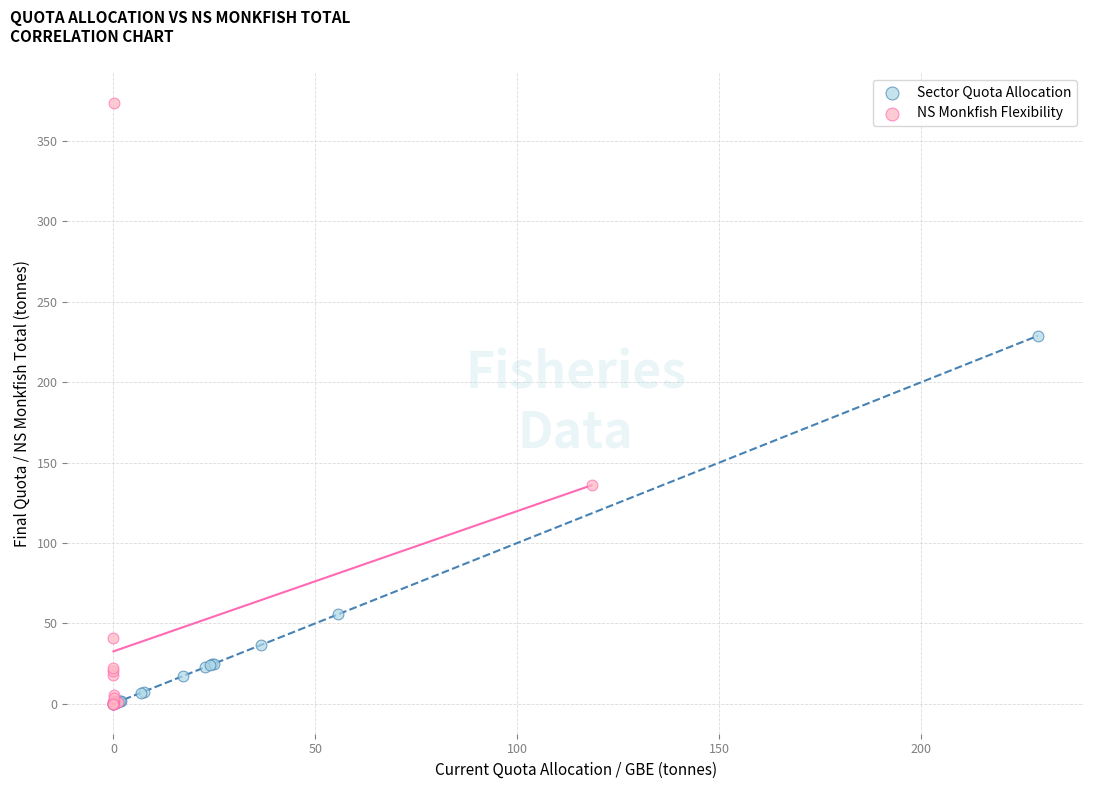

Which series contains the highest Y value?

NS Monkfish Flexibility